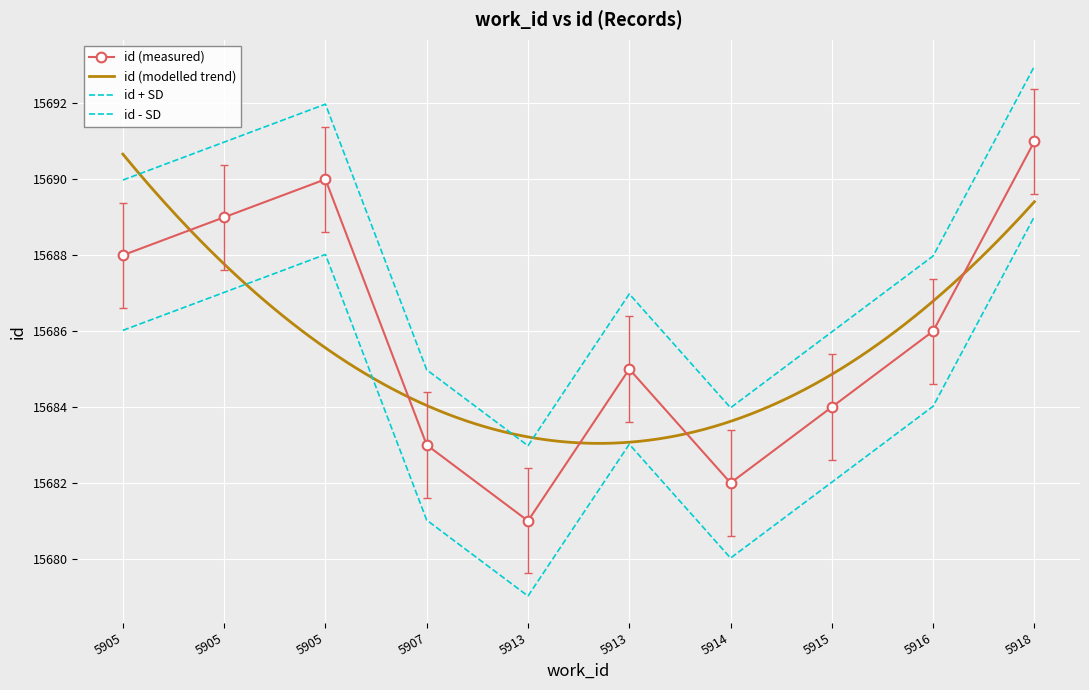

Where is id nearest to the value 15686?

5916